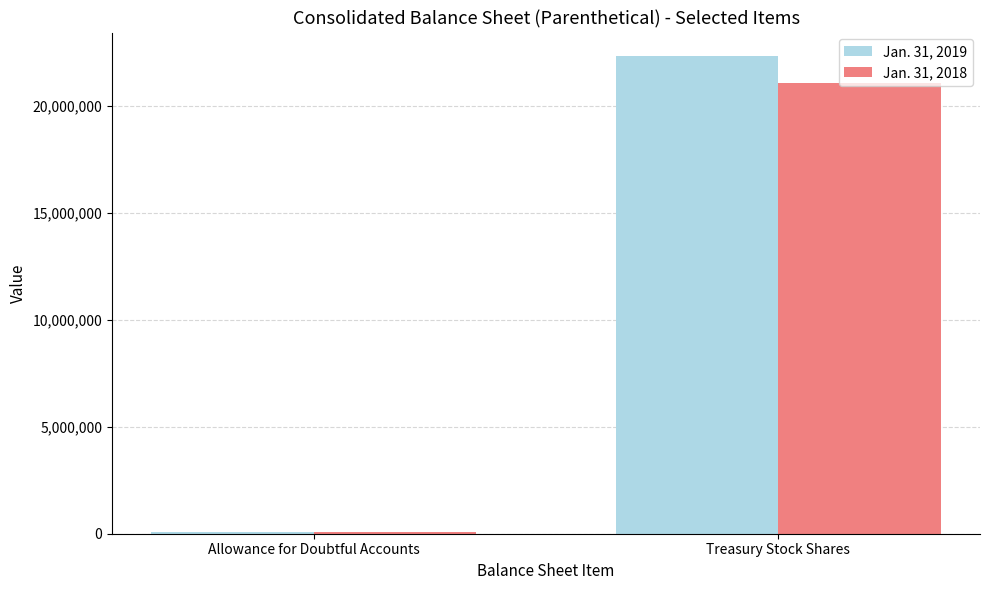

Which series has the widest spread of values?

Jan. 31, 2019